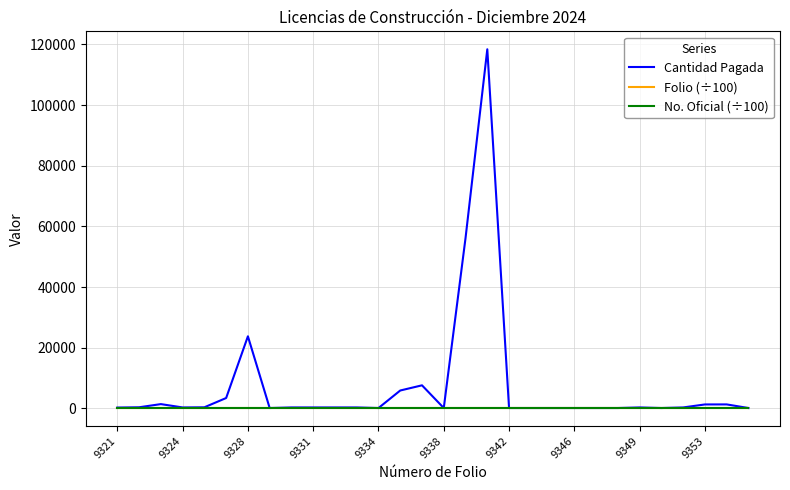

Which series has the widest spread of values?

Cantidad Pagada